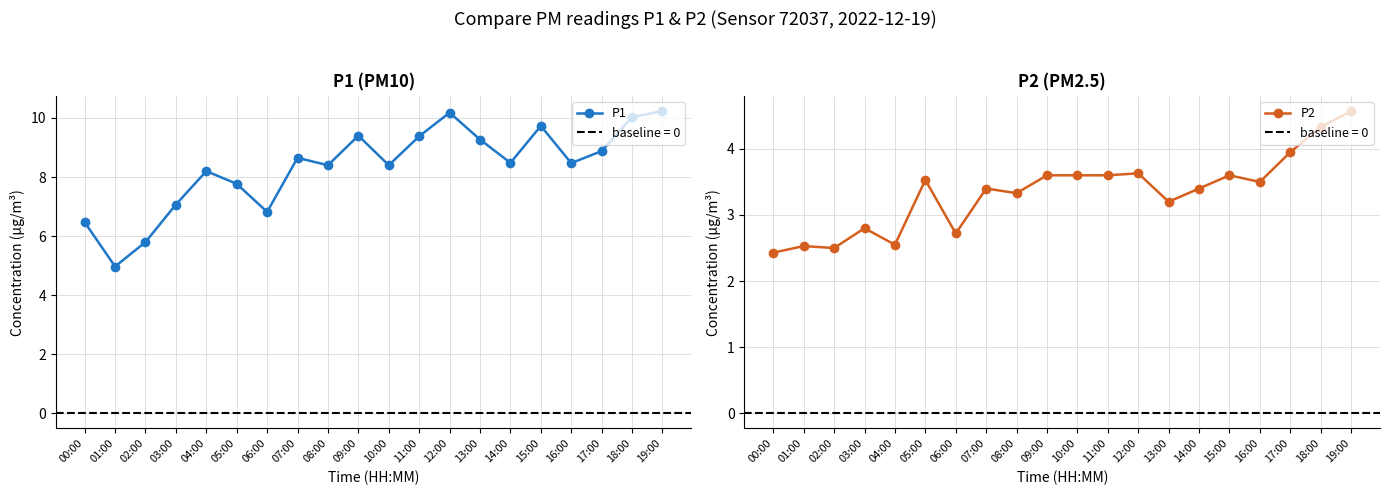

Reading left to right, what are all the values shown in this chart?

P1: 00:00=6.5	01:00=5.0	02:00=5.8	03:00=7.1	04:00=8.2	05:00=7.8	06:00=6.8	07:00=8.7	08:00=8.4	09:00=9.4	10:00=8.4	11:00=9.4	12:00=10.2	13:00=9.3	14:00=8.5	15:00=9.7	16:00=8.5	17:00=8.9	18:00=10.0	19:00=10.2
P2: 00:00=2.4	01:00=2.5	02:00=2.5	03:00=2.8	04:00=2.5	05:00=3.5	06:00=2.7	07:00=3.4	08:00=3.3	09:00=3.6	10:00=3.6	11:00=3.6	12:00=3.6	13:00=3.2	14:00=3.4	15:00=3.6	16:00=3.5	17:00=4.0	18:00=4.3	19:00=4.6